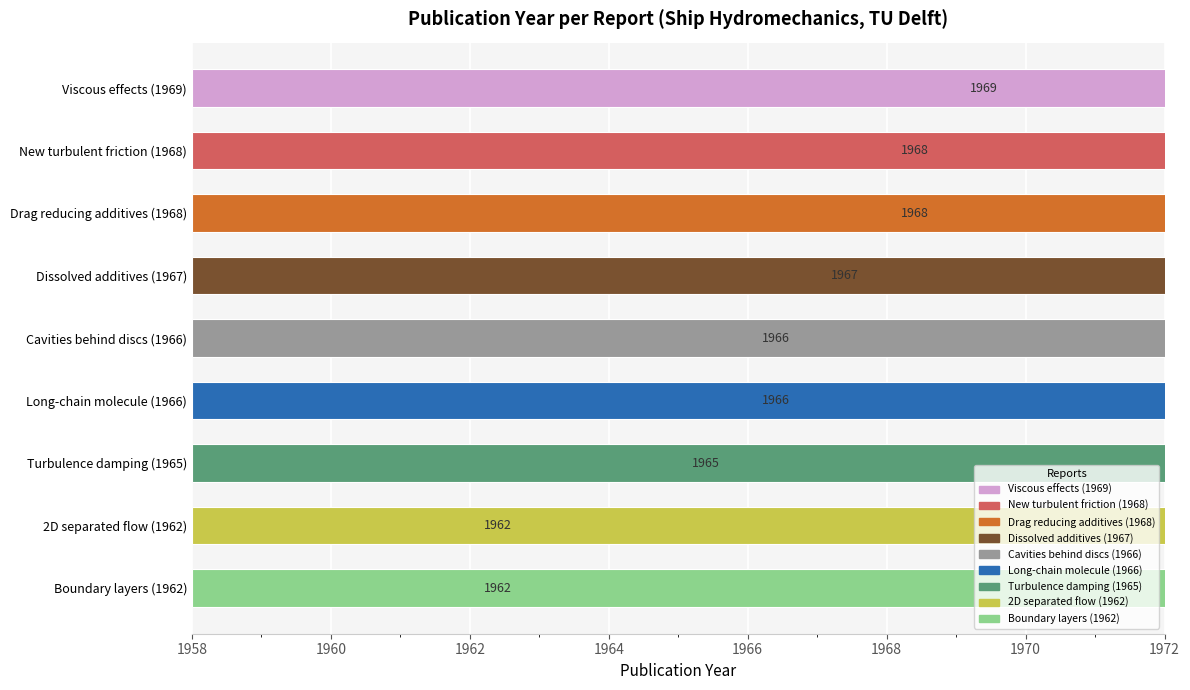

Approximately how many times larger is the value at Long-chain molecule (1966) compared to Boundary layers (1962)?

1.0